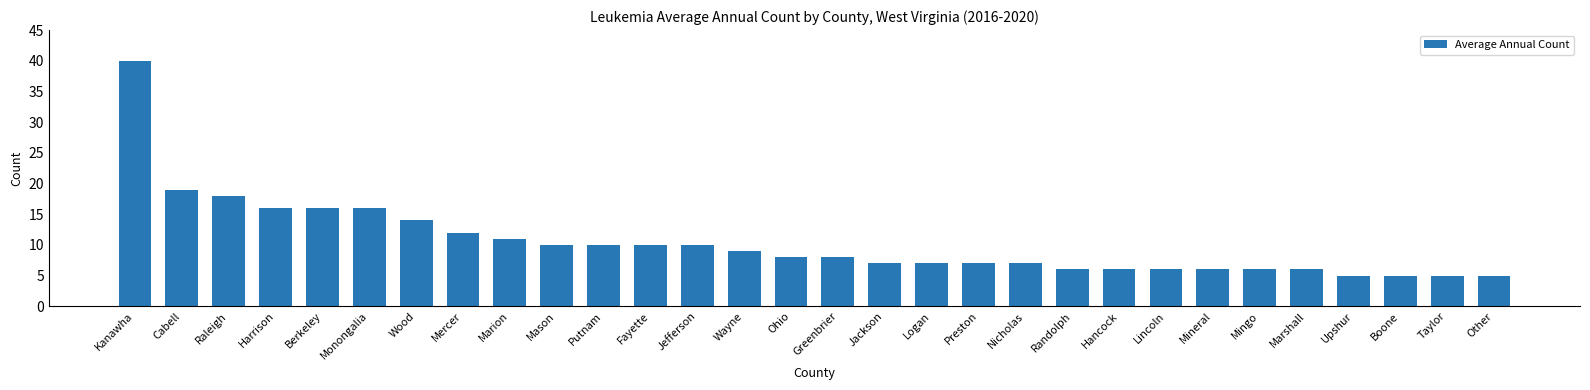

Between Mercer and Marshall, which is larger?

Mercer